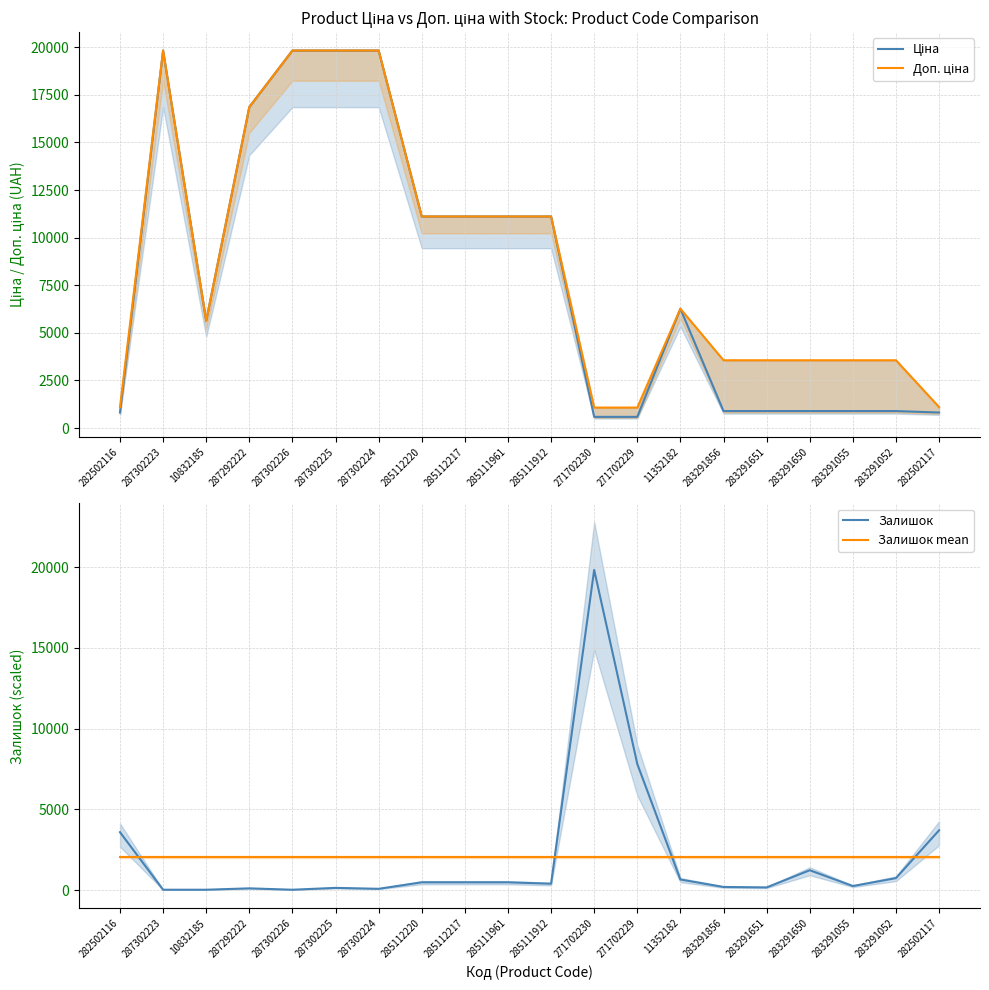

Reading left to right, what are all the values shown in this chart?

Ціна: 813.0	19831.1	5636.0	16863.2	19831.1	19831.1	19831.1	11113.6	11113.6	11113.6	11113.6	586.0	586.0	6266.7	889.9	889.9	889.9	889.9	889.9	813.0
Доп. ціна: 1101.8	19831.1	5636.0	16863.2	19831.1	19831.1	19831.1	11113.6	11113.6	11113.6	11113.6	1074.5	1074.5	6266.7	3559.7	3559.7	3559.7	3559.7	3559.7	1101.8
Залишок (scaled): 3592.6	28.7	28.7	115.0	28.7	143.7	86.2	488.6	488.6	488.6	402.4	19831.1	7817.5	661.0	201.2	172.4	1235.8	258.7	747.3	3707.5
Залишок mean: 2026.2	2026.2	2026.2	2026.2	2026.2	2026.2	2026.2	2026.2	2026.2	2026.2	2026.2	2026.2	2026.2	2026.2	2026.2	2026.2	2026.2	2026.2	2026.2	2026.2